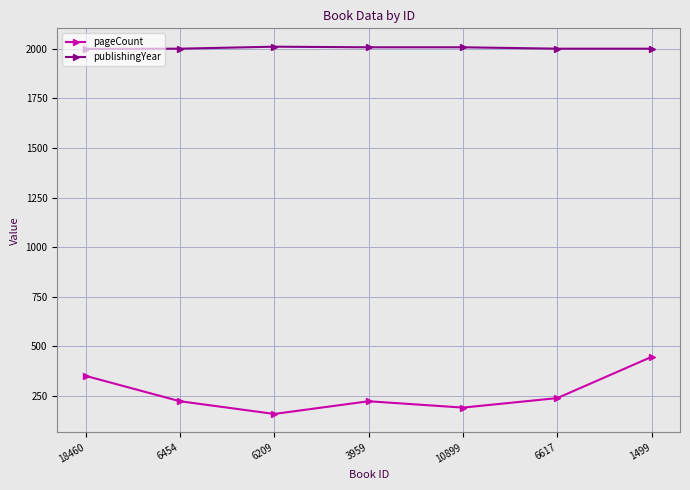

How many data points does each series have?

7